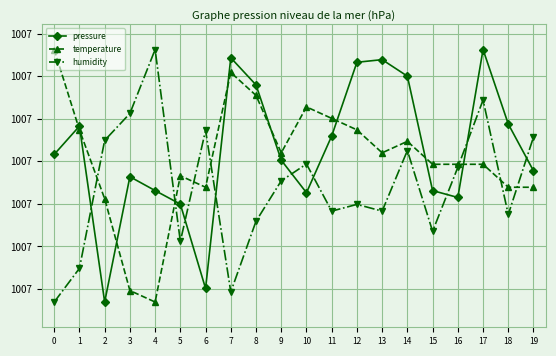

What are all the series names shown in the legend?

pressure, temperature, humidity